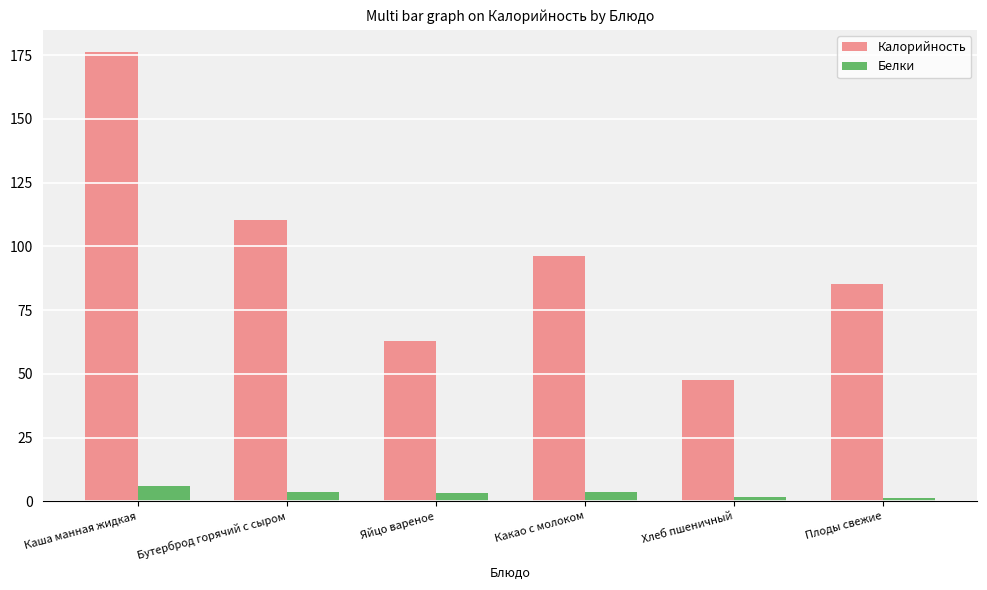

What is the average value of the Калорийность series?

96.4